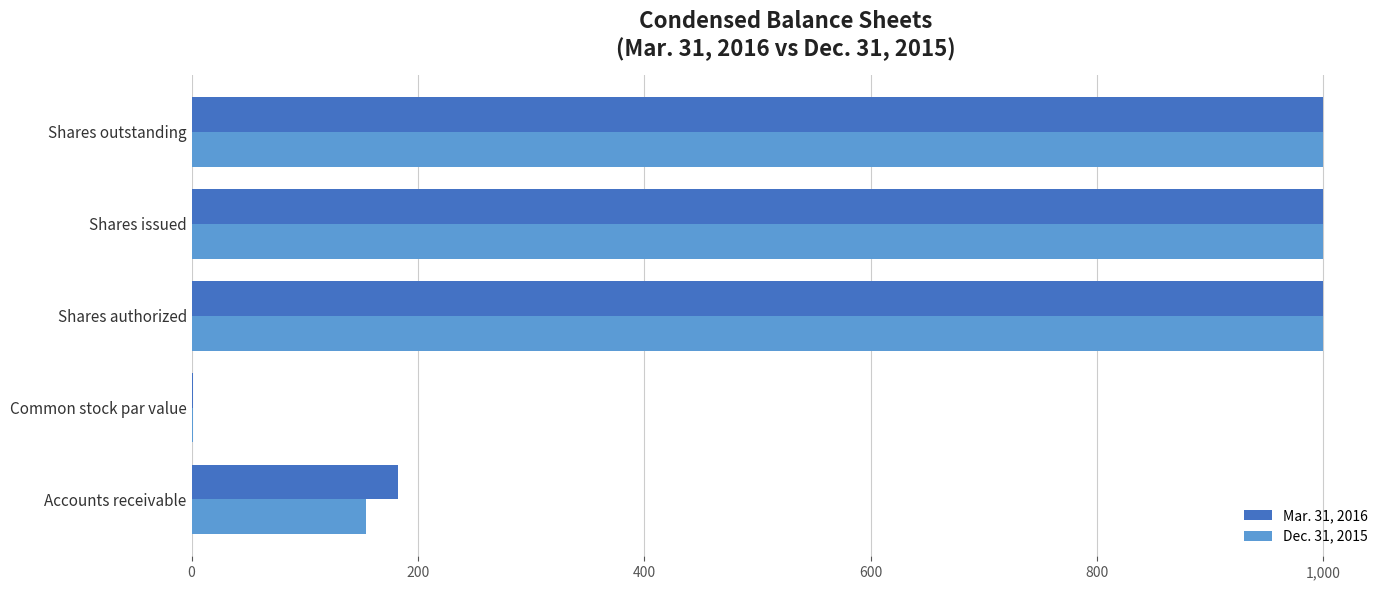

How many data points does each series have?

5